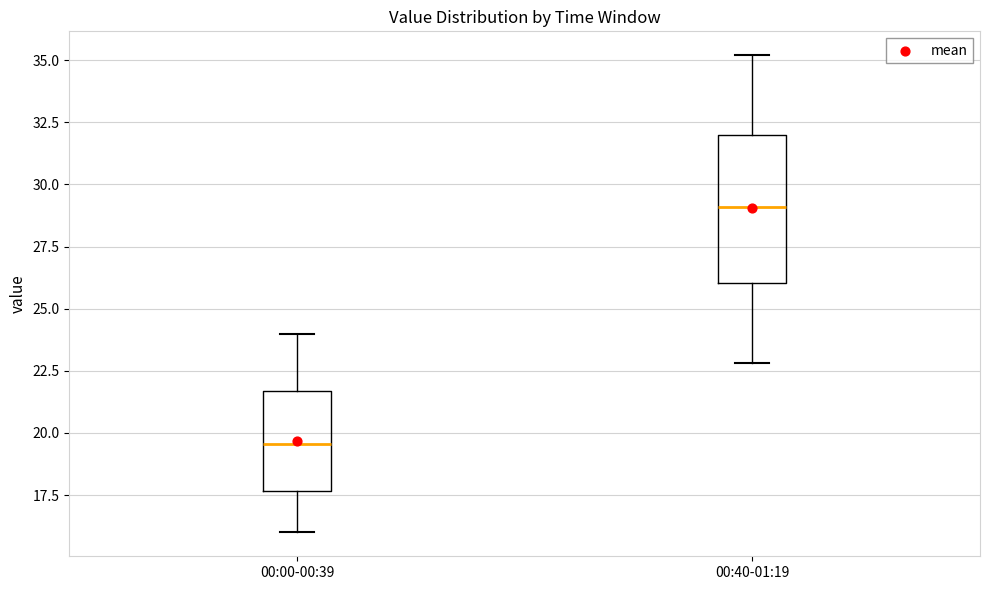

Which box is the tallest, from its lower edge to its upper edge?

00:40-01:19